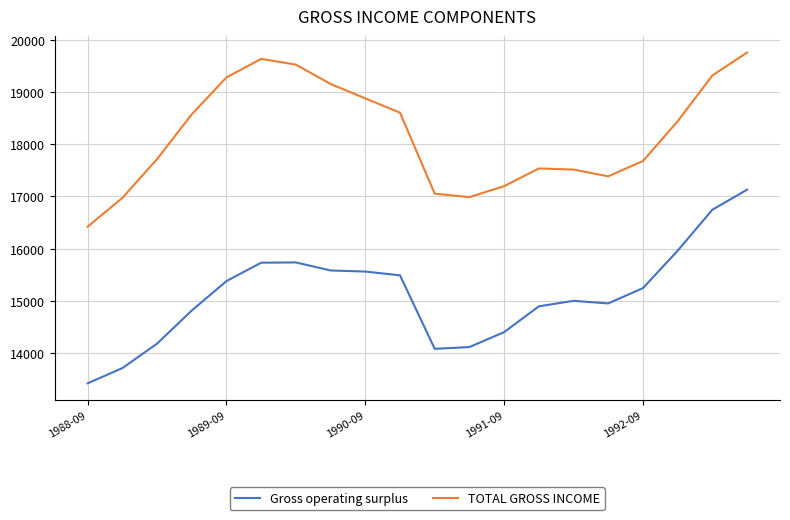

What is the maximum value shown in the chart?

19756